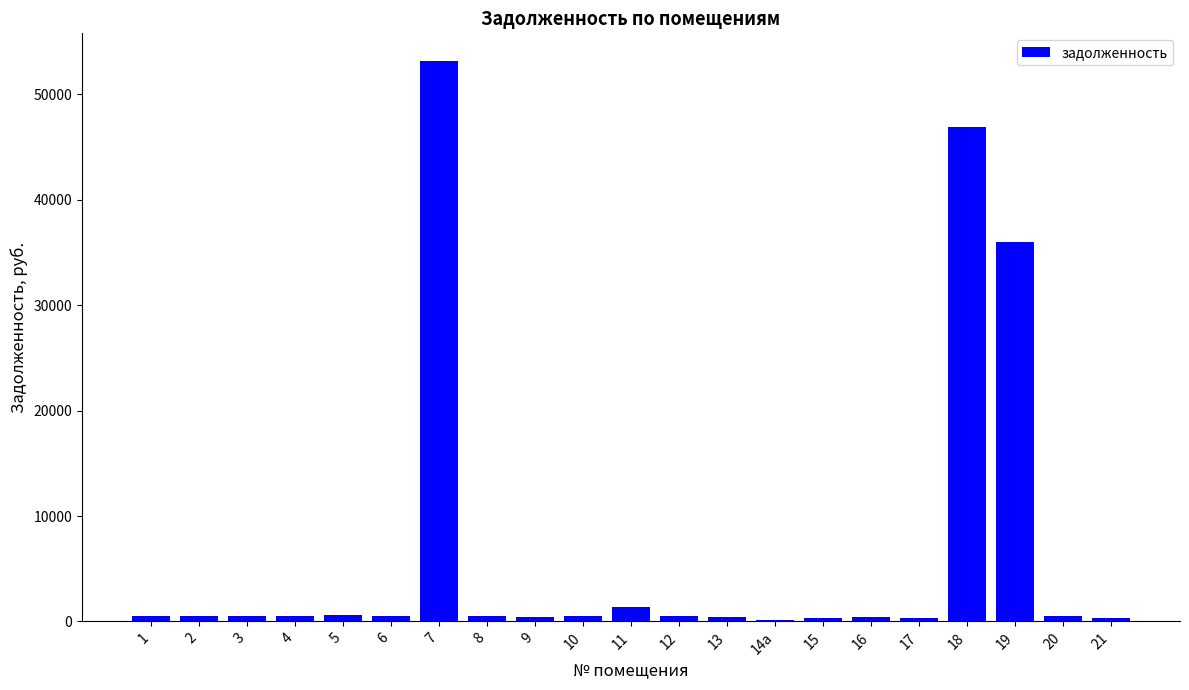

What is the minimum value shown in the chart?

175.8